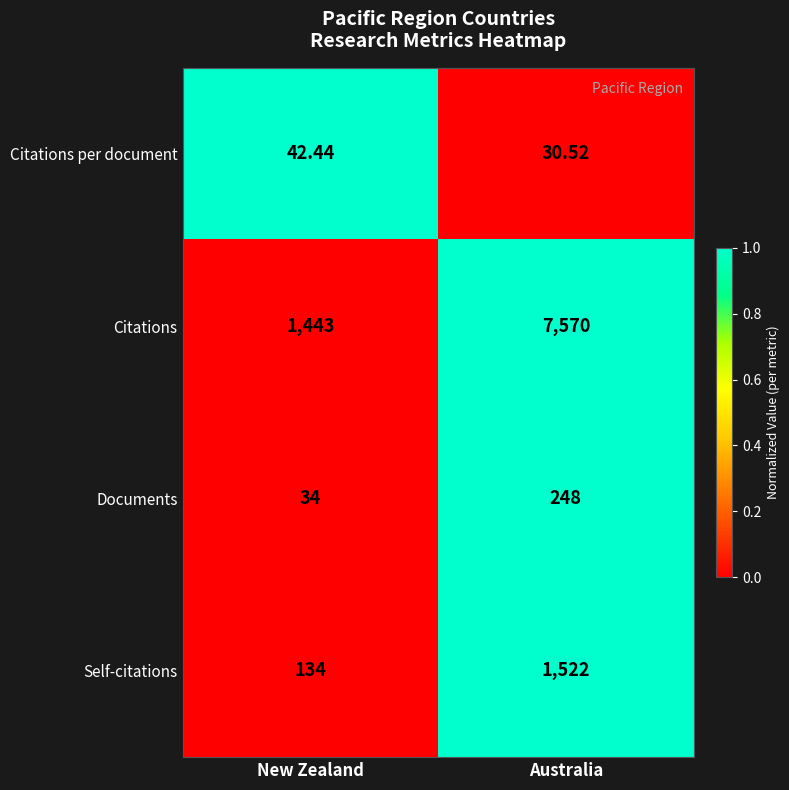

Which category has the highest value in the Documents series?

Australia